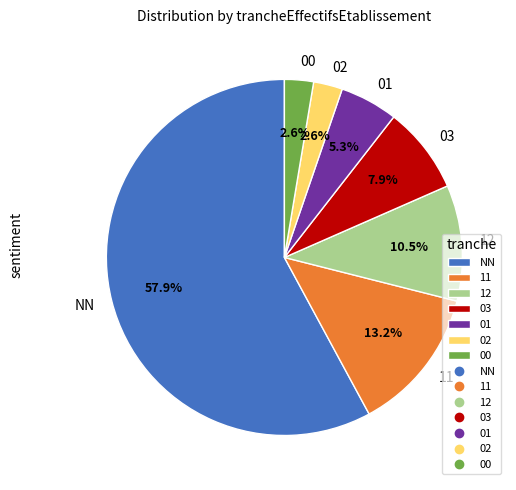

What percentage is the 11 slice, to the nearest percent?

13%